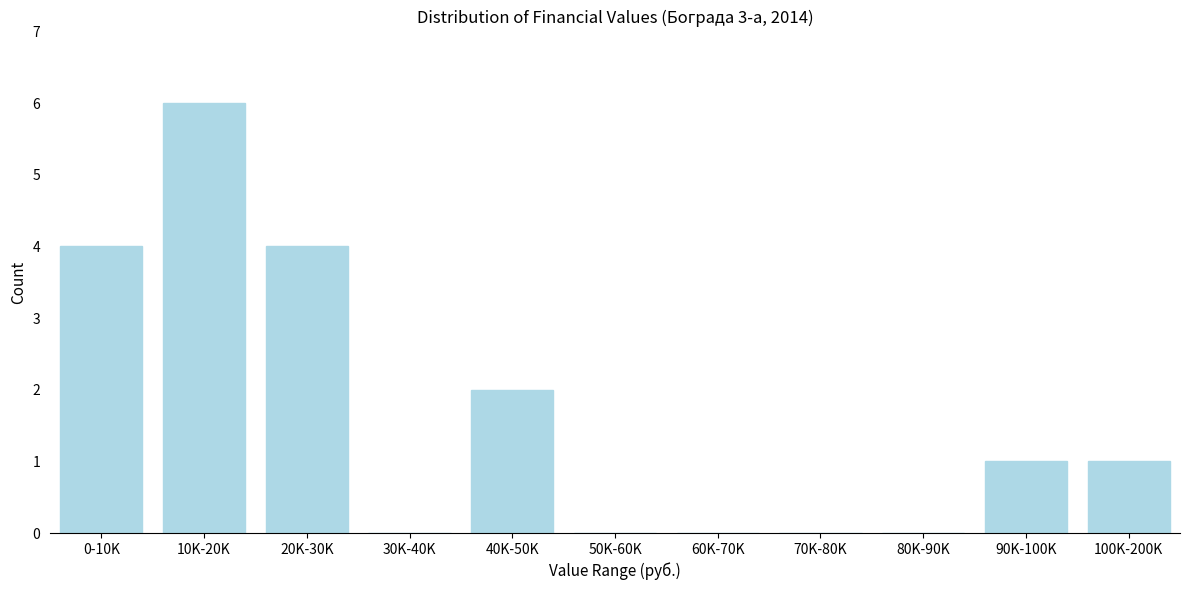

Reading left to right, what are all the values shown in this chart?

0-10K=4	10K-20K=6	20K-30K=4	30K-40K=0	40K-50K=2	50K-60K=0	60K-70K=0	70K-80K=0	80K-90K=0	90K-100K=1	100K-200K=1